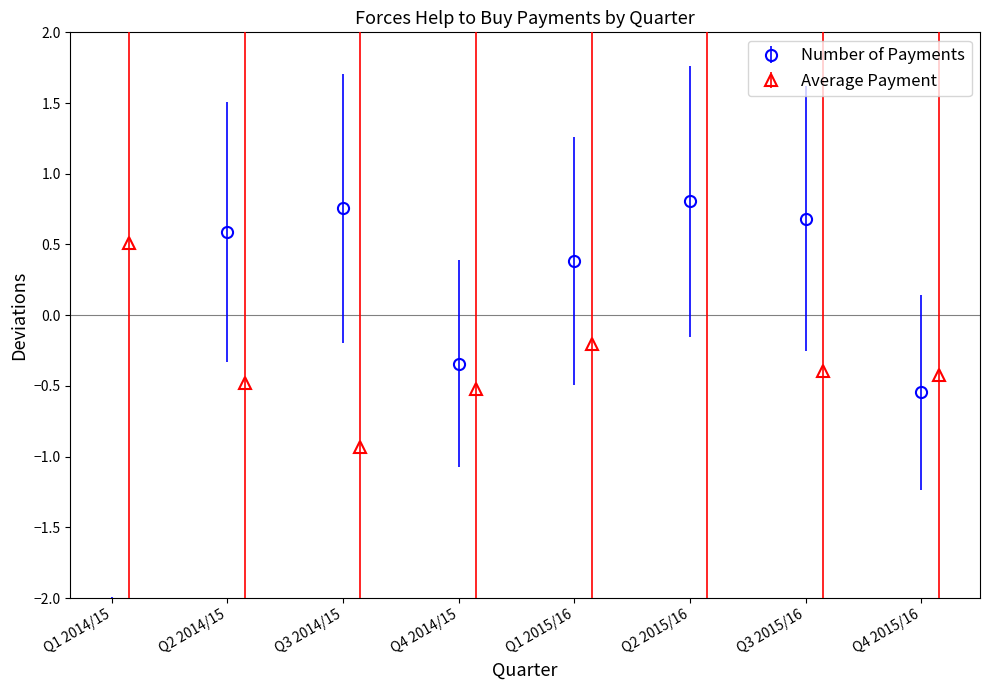

Reading left to right, what are all the values shown in this chart?

Number of Payments: -2.3	0.6	0.8	-0.3	0.4	0.8	0.7	-0.5
Average Payment: 0.5	-0.5	-0.9	-0.5	-0.2	2.4	-0.4	-0.4